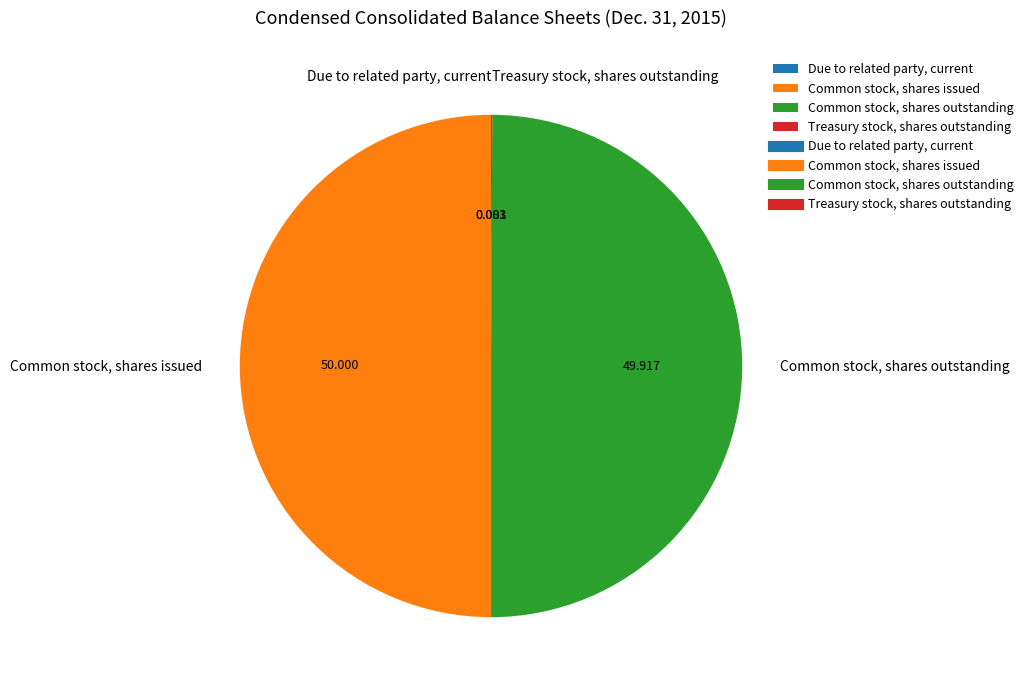

Combined, do Common stock, shares issued and Common stock, shares outstanding account for over 50%?

Yes